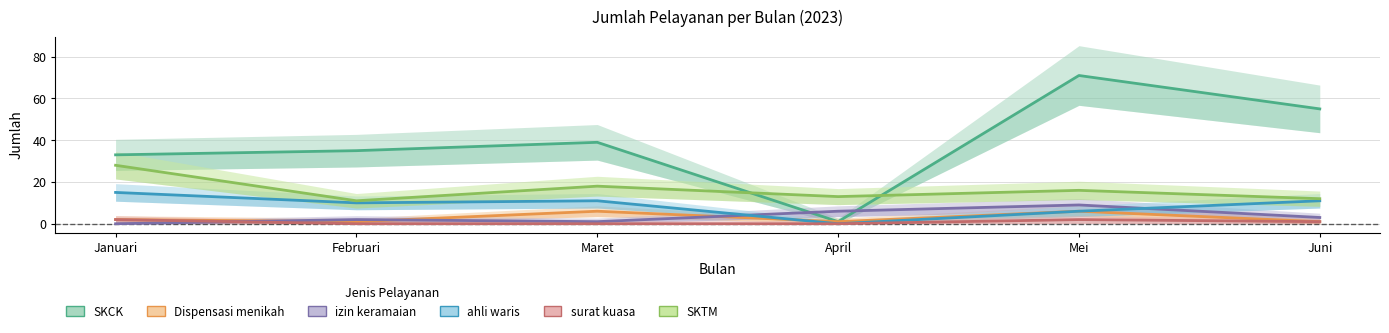

In SKTM, how many points are lower than both neighbors (excluding endpoints)?

2